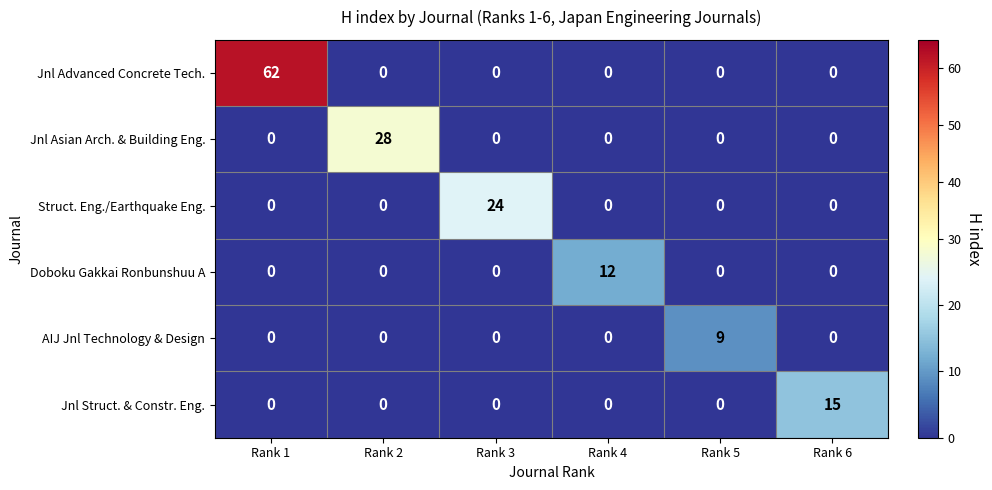

Which category has the highest value across all series?

Rank 1